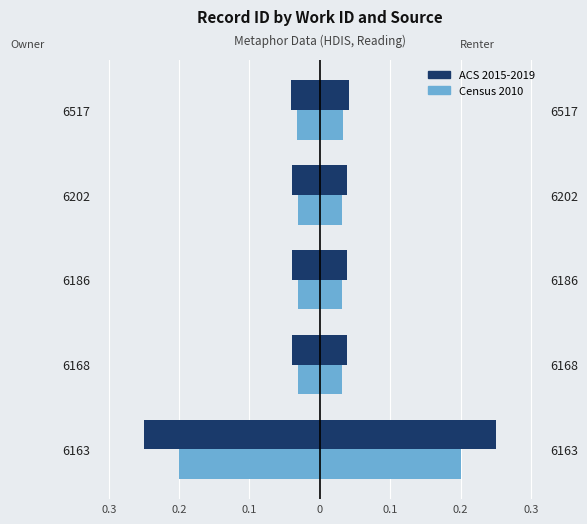

Count the number of categories in the chart.

5